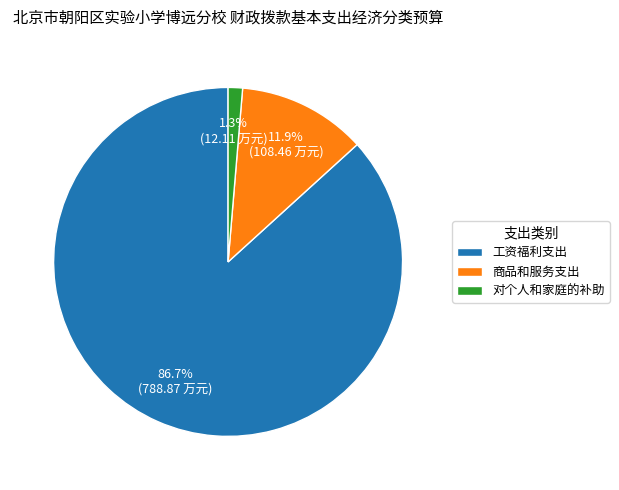

Combined, do 工资福利支出 and 对个人和家庭的补助 account for over 50%?

Yes